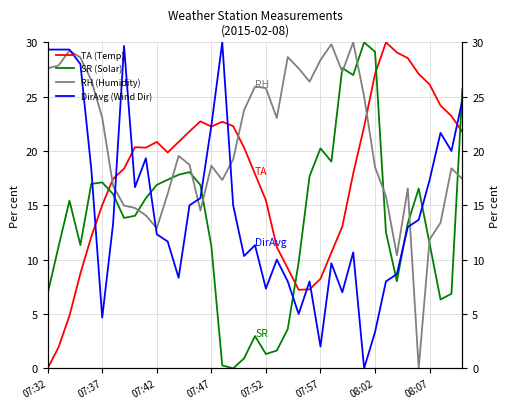

At which label does DirAvg (Wind Dir) first exceed 13?

07:32